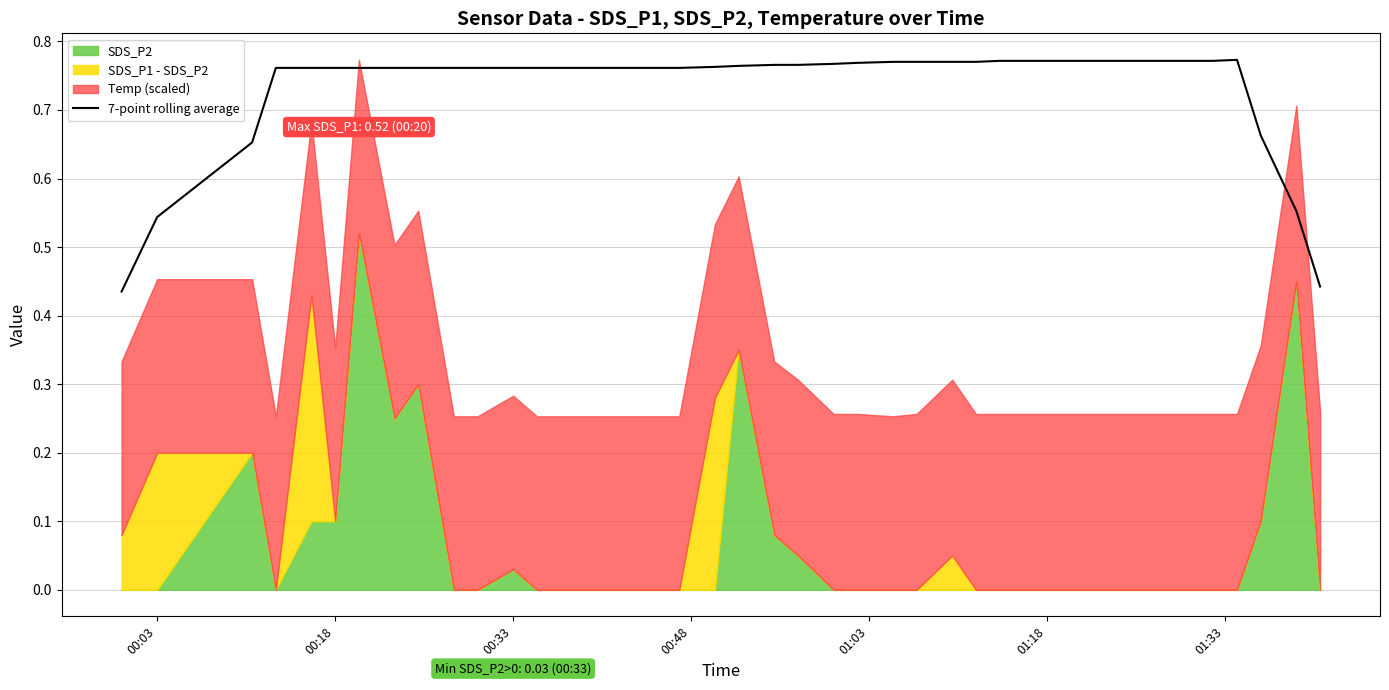

How many lines are shown in the chart?

1